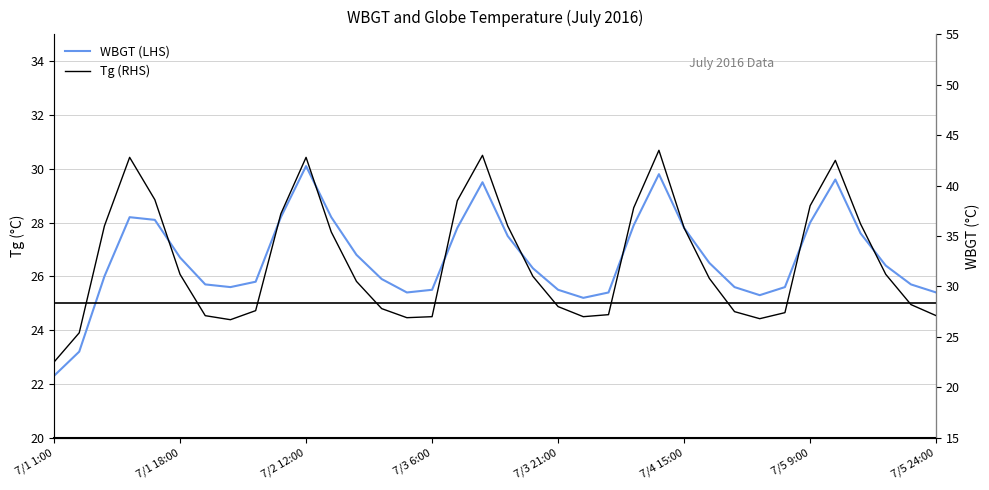

How many categories are shown in the chart?

36